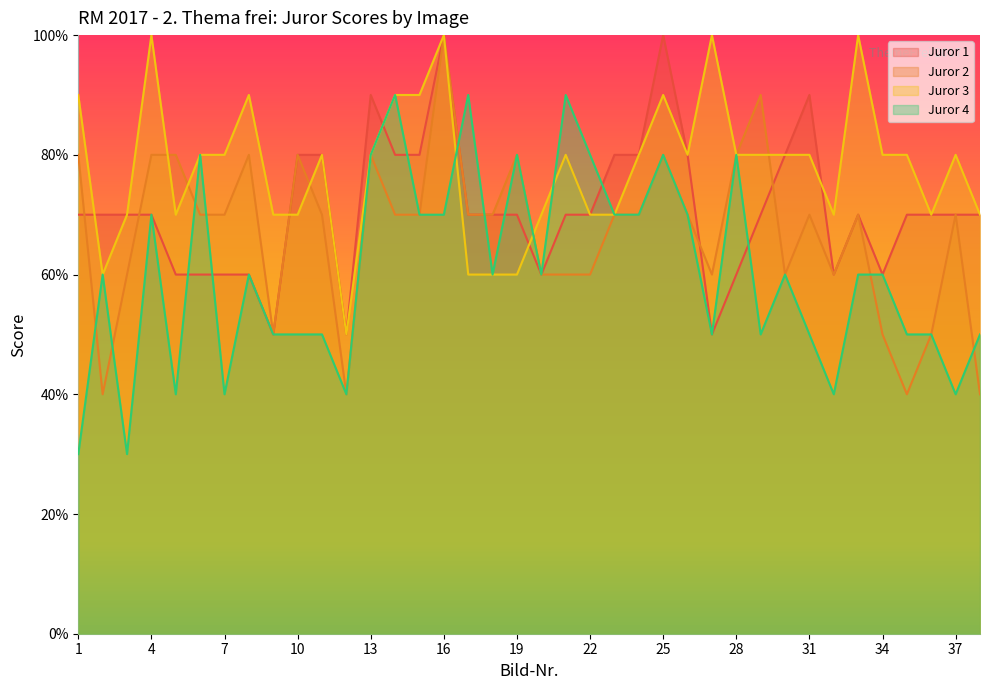

Which has a higher value, 37 or 12?

37